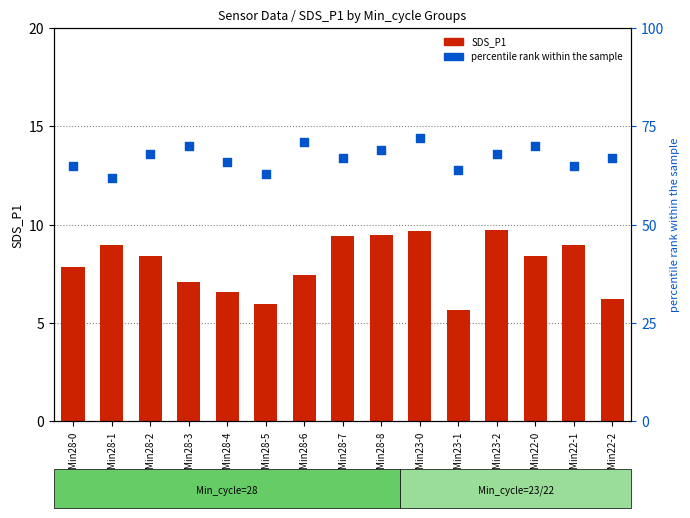

Which series reaches the maximum Y coordinate?

percentile rank within the sample